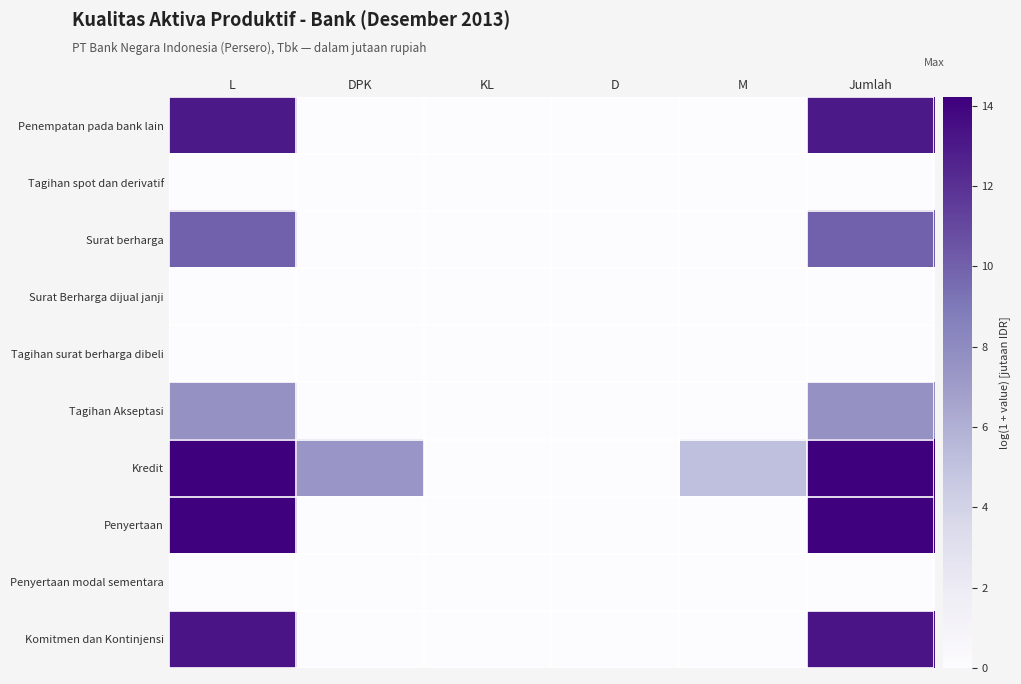

Reading left to right, what are all the values shown in this chart?

Penempatan pada bank lain: L=13.0	DPK=0.0	KL=0.0	D=0.0	M=0.0	Jumlah=13.0
Tagihan spot dan derivatif: L=0.0	DPK=0.0	KL=0.0	D=0.0	M=0.0	Jumlah=0.0
Surat berharga: L=10.0	DPK=0.0	KL=0.0	D=0.0	M=0.0	Jumlah=10.0
Surat Berharga dijual janji: L=0.0	DPK=0.0	KL=0.0	D=0.0	M=0.0	Jumlah=0.0
Tagihan surat berharga dibeli: L=0.0	DPK=0.0	KL=0.0	D=0.0	M=0.0	Jumlah=0.0
Tagihan Akseptasi: L=7.6	DPK=0.0	KL=0.0	D=0.0	M=0.0	Jumlah=7.6
Kredit: L=14.2	DPK=7.4	KL=0.0	D=0.0	M=5.2	Jumlah=14.2
Penyertaan: L=14.1	DPK=0.0	KL=0.0	D=0.0	M=0.0	Jumlah=14.1
Penyertaan modal sementara: L=0.0	DPK=0.0	KL=0.0	D=0.0	M=0.0	Jumlah=0.0
Komitmen dan Kontinjensi: L=13.2	DPK=0.0	KL=0.0	D=0.0	M=0.0	Jumlah=13.2